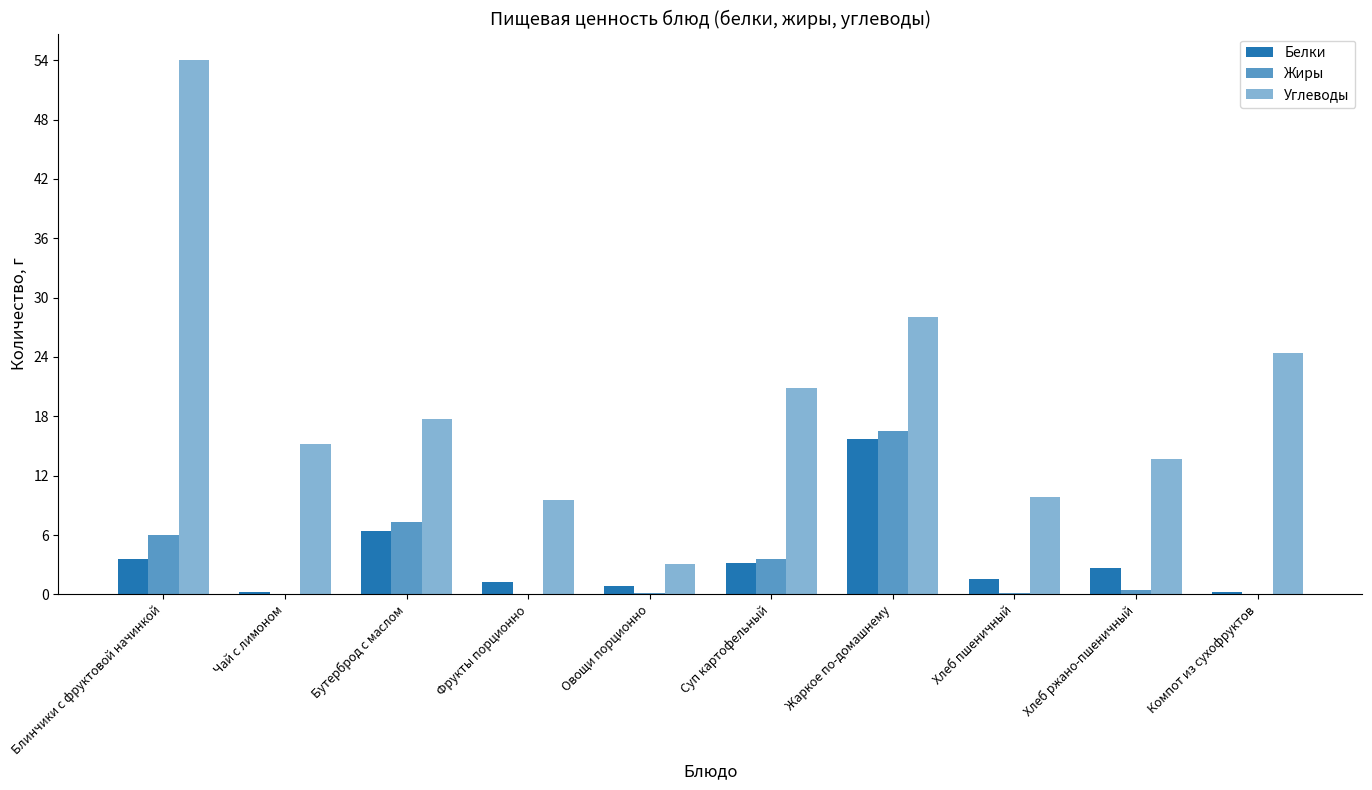

How many categories are shown in the chart?

10